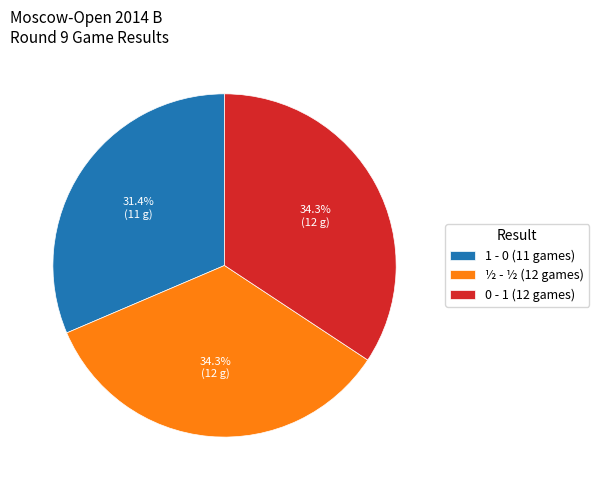

To the nearest percent, what portion does 0 - 1 represent?

34%